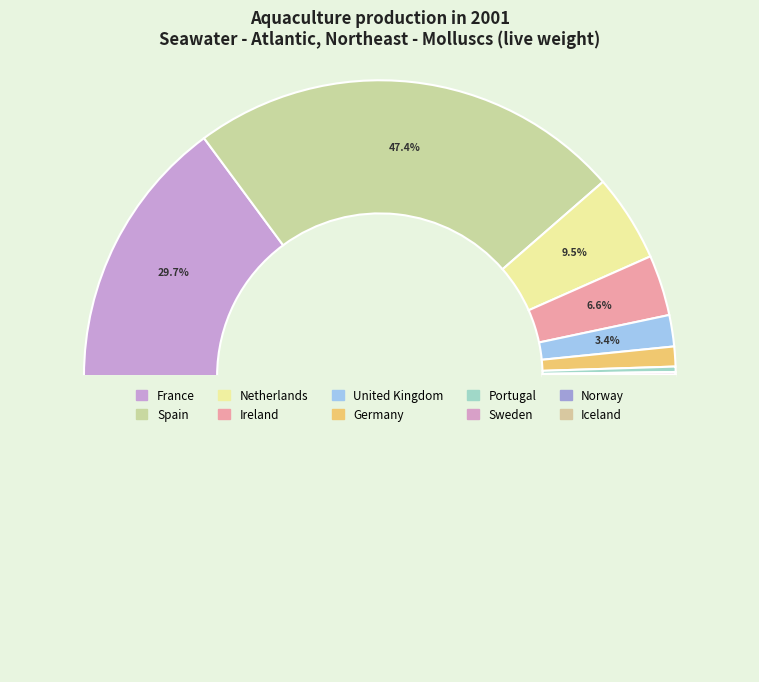

To the nearest percent, what is the combined percentage of France and Ireland?

36%